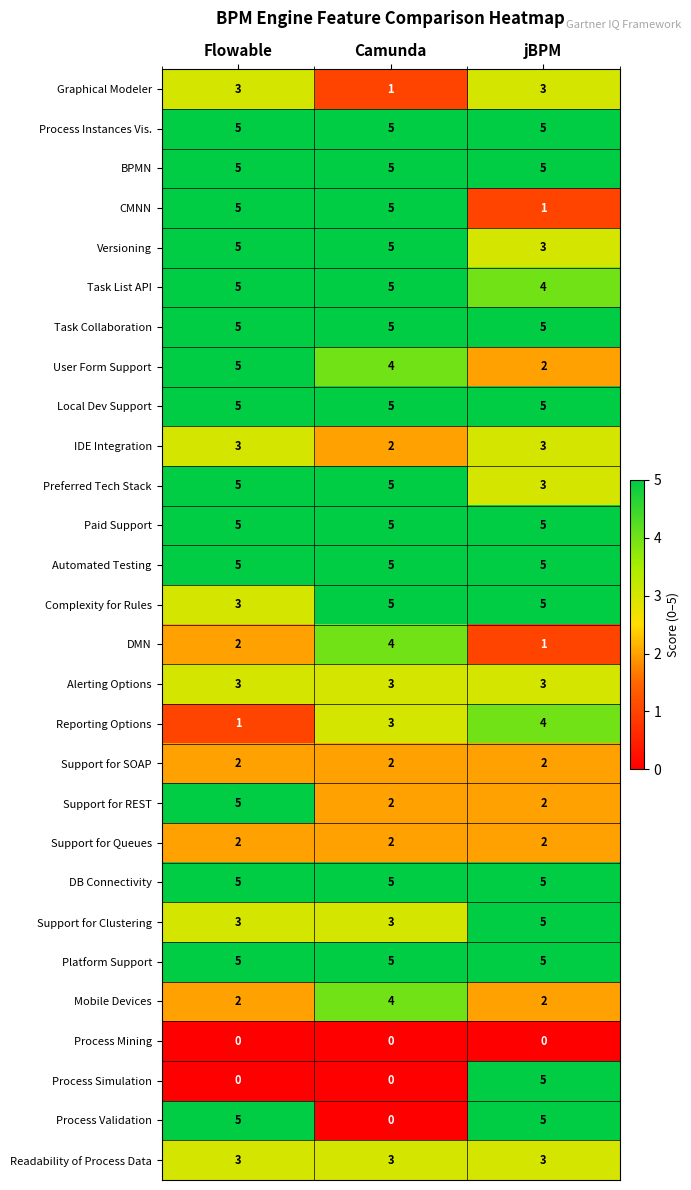

What is the total value across all series at jBPM?

98